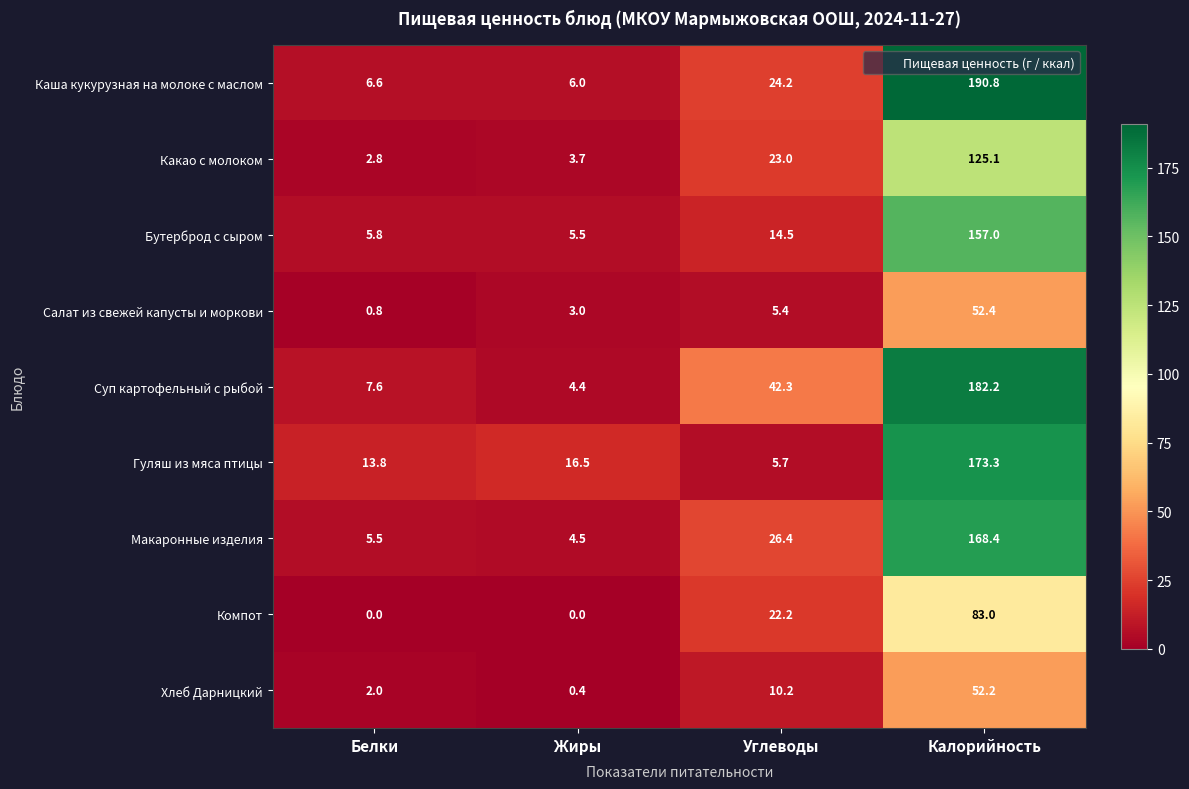

Which label corresponds to the largest value in the chart?

Калорийность